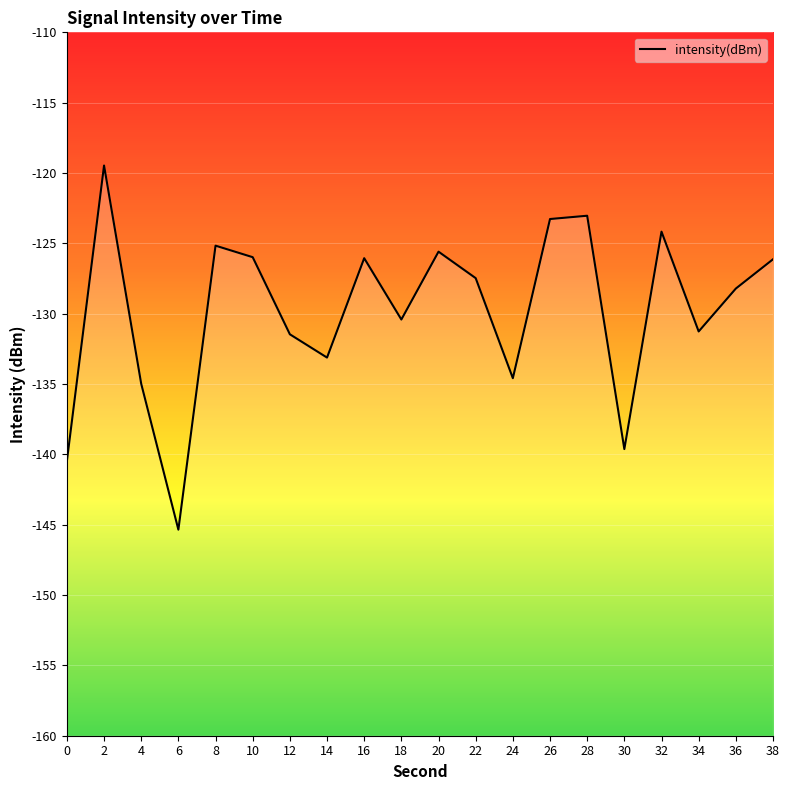

What is the average value?

-129.8